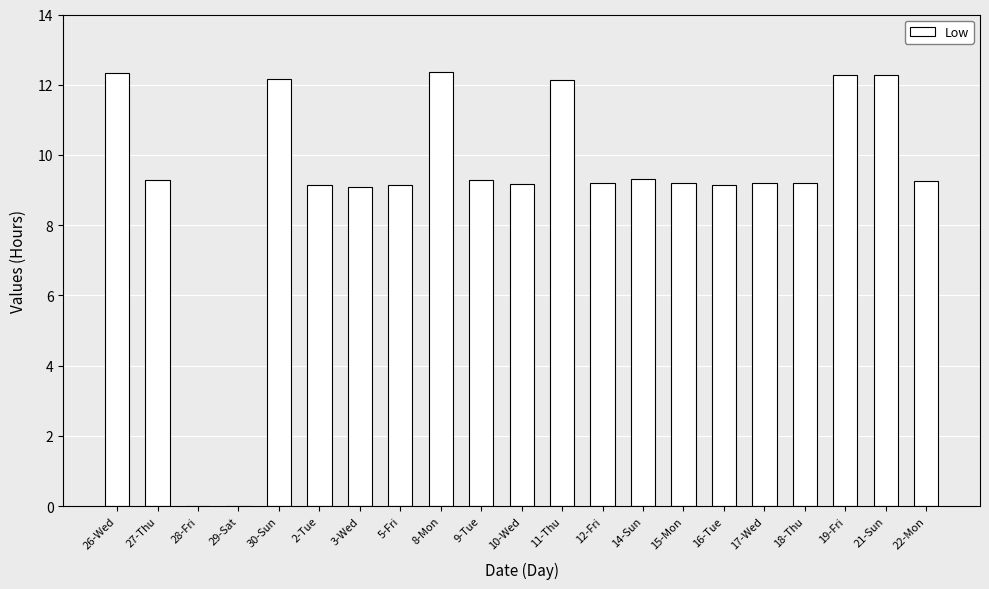

What is the ratio of the value at 19-Fri to the value at 18-Thu?

1.3